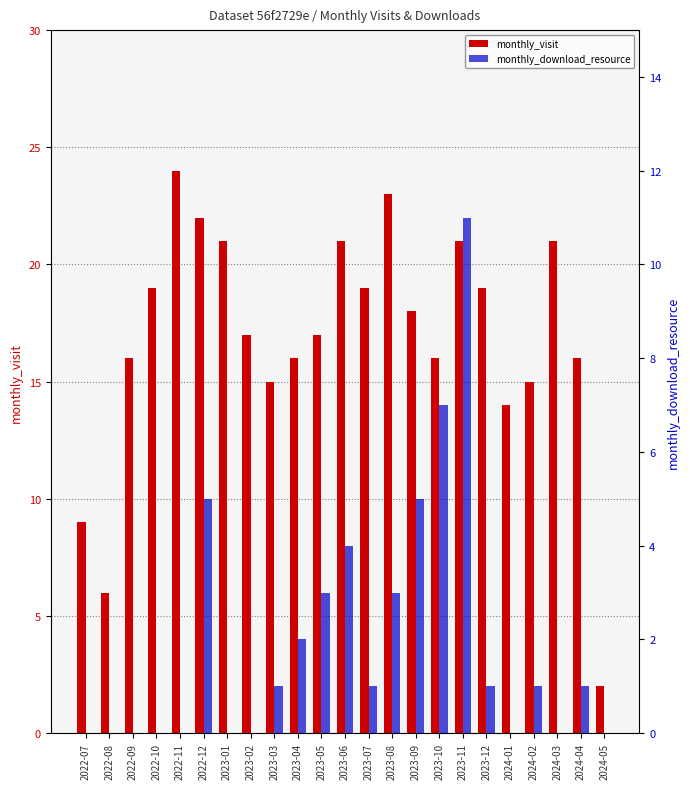

What is the label of the 14th bar from the right?

2023-04